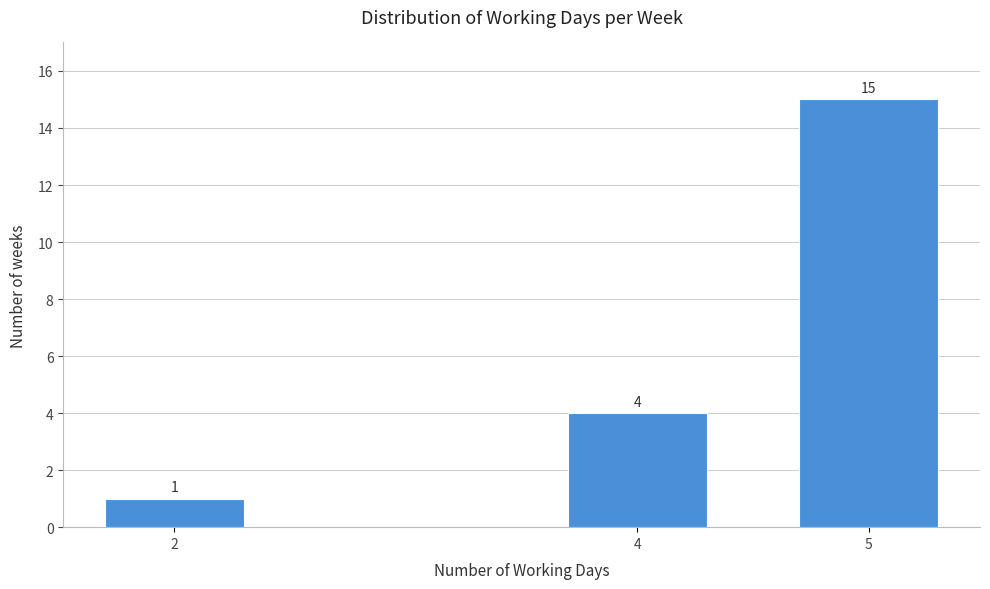

Reading left to right, transcribe all the data shown in this chart.

2=1	4=4	5=15